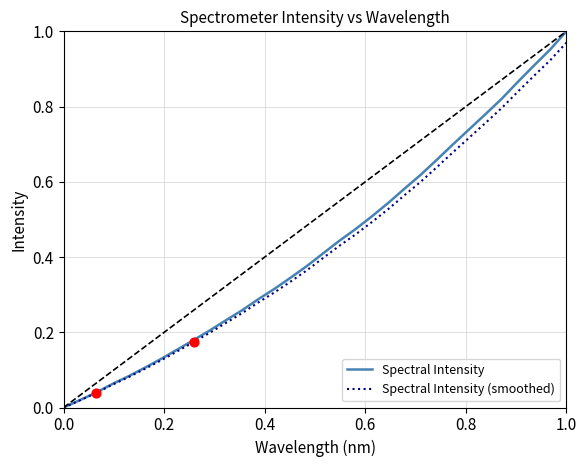

Which series has the largest total across all categories?

Spectral Intensity